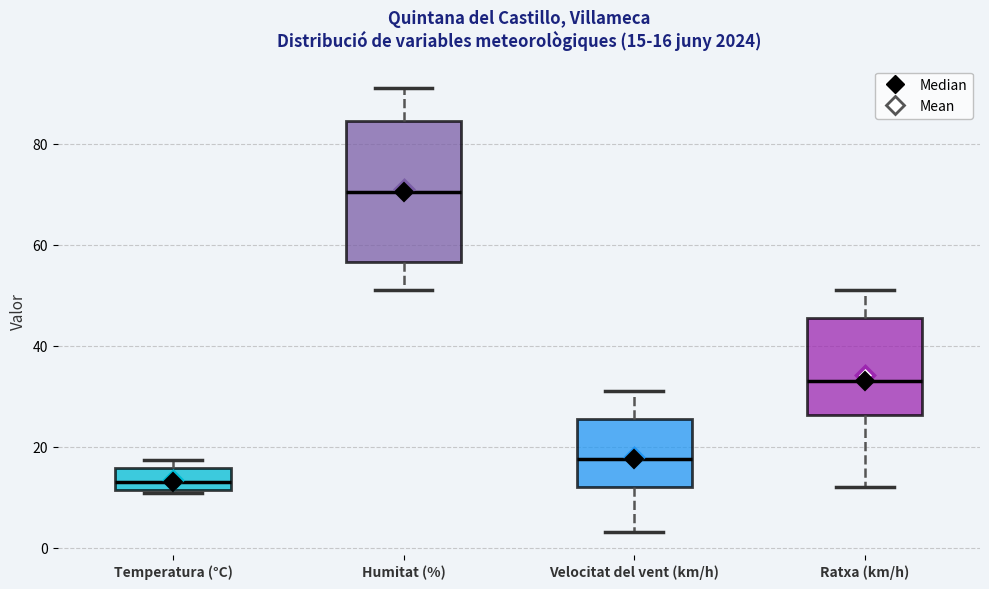

Which box is the tallest, from its lower edge to its upper edge?

Humitat (%)